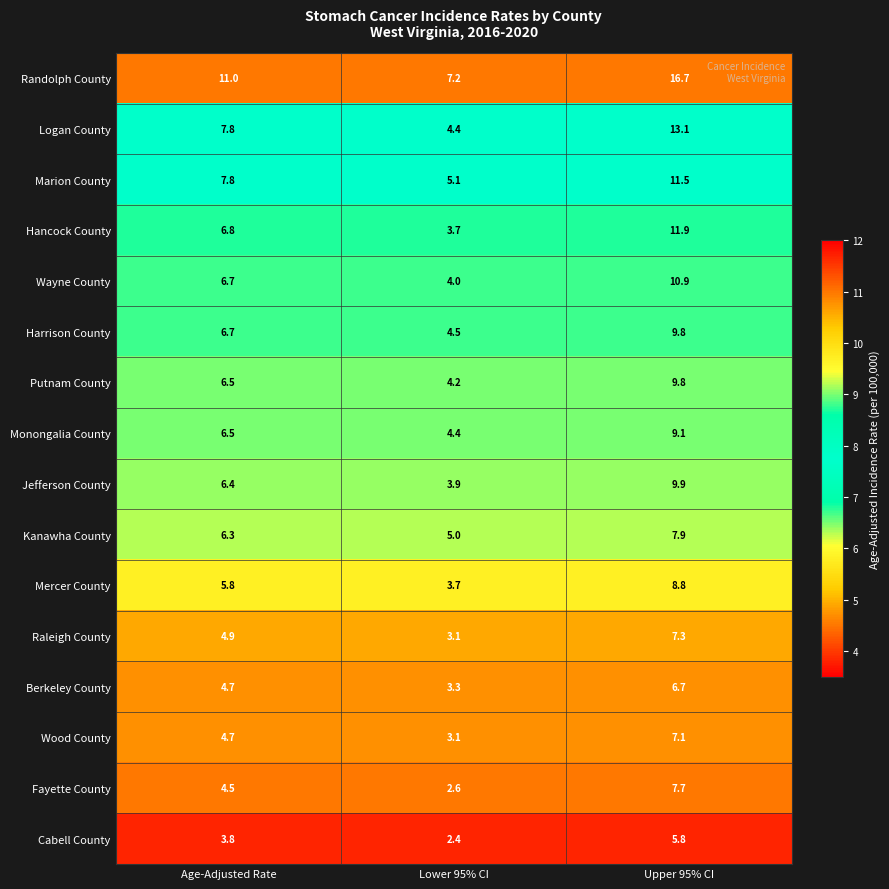

What is the total value across all series at Age-Adjusted Rate?

100.9